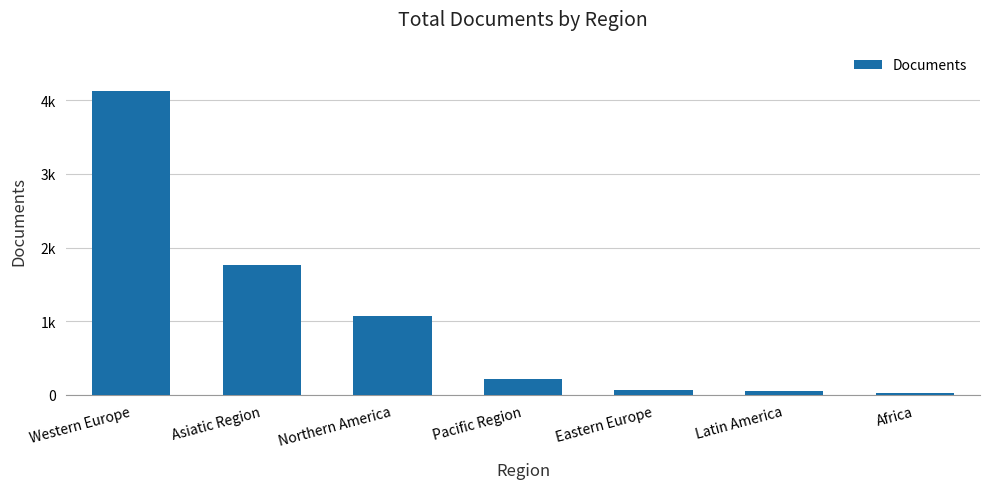

Does the chart contain any negative values?

No